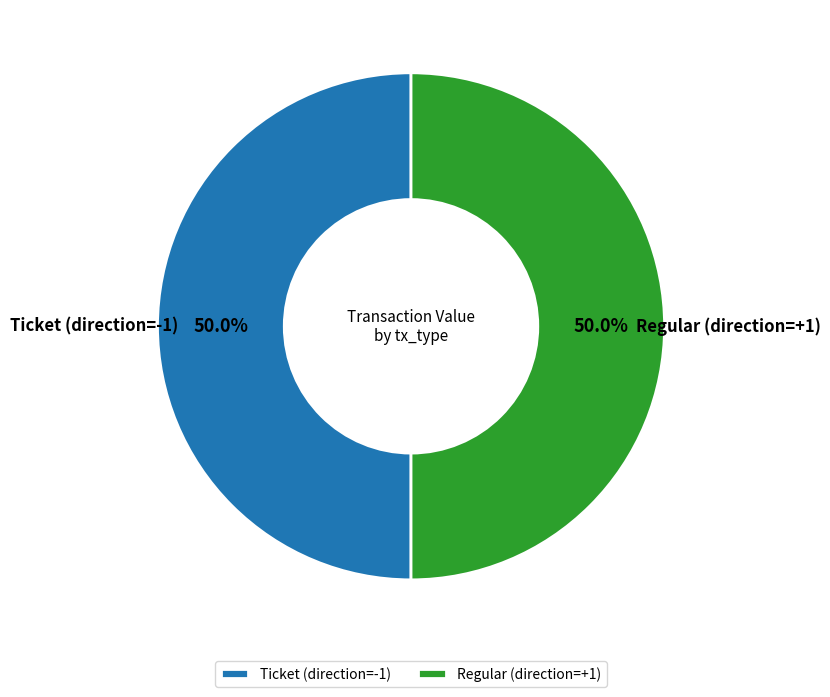

Is the sum of Regular (direction=+1) and Ticket (direction=-1) greater than half?

Yes